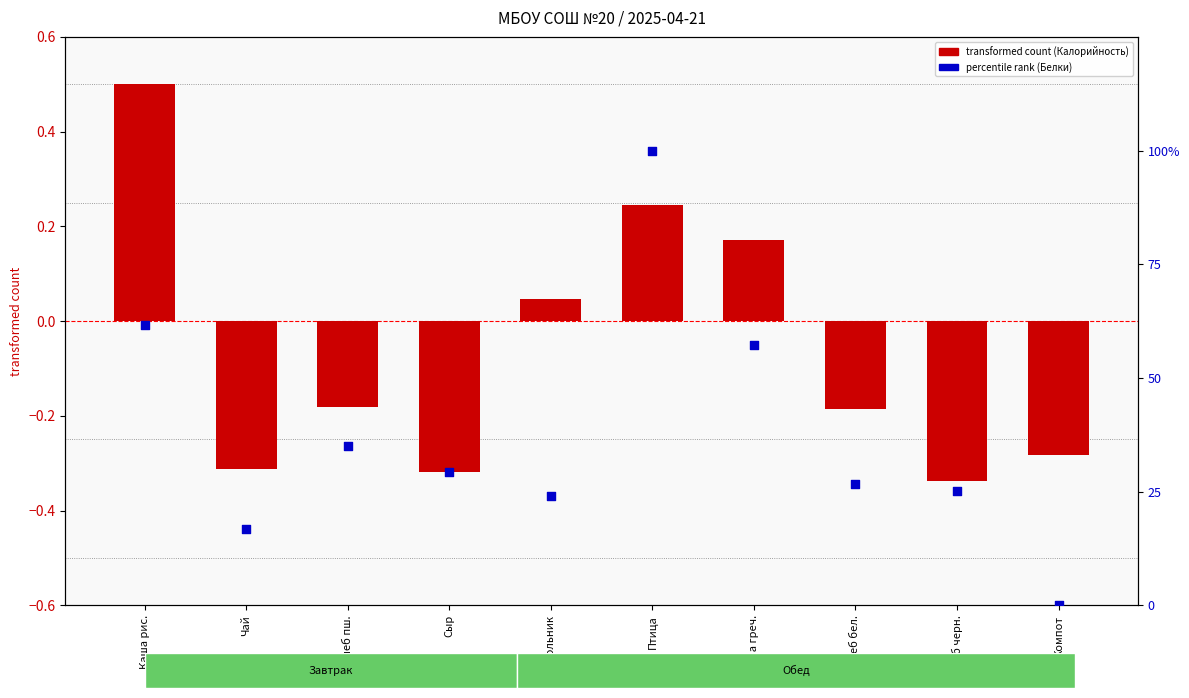

Which series has the widest spread of Y values?

percentile rank within the sample